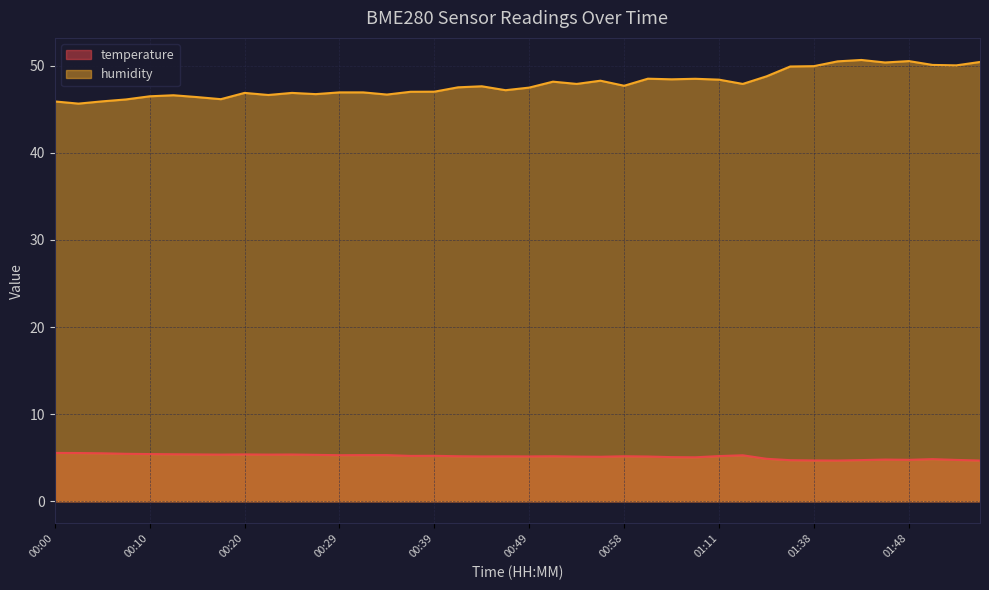

At which category does the chart reach its peak across all series?

01:44